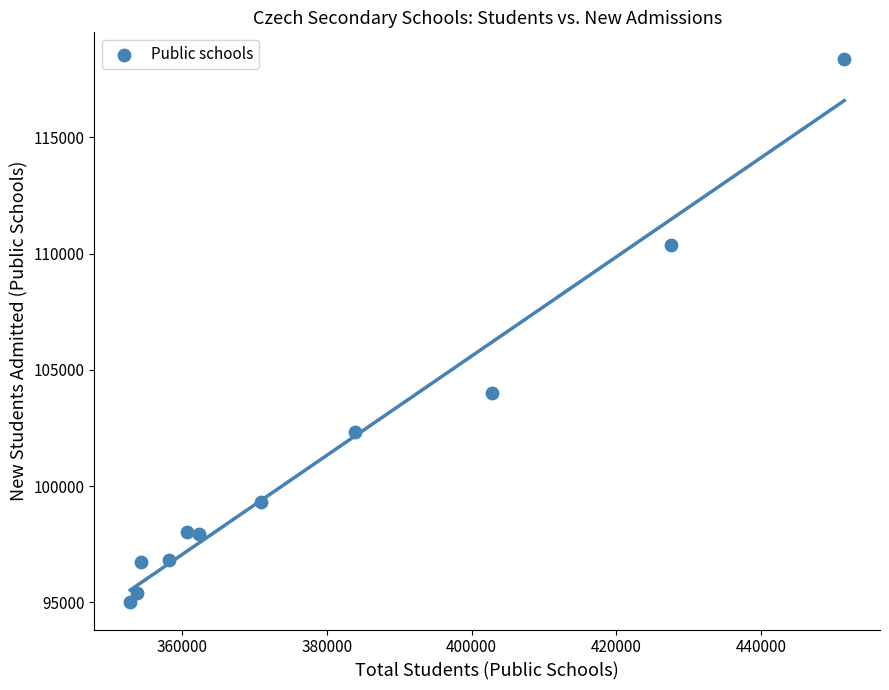

What Y value in the scatter plot is closest to 106671?

104006